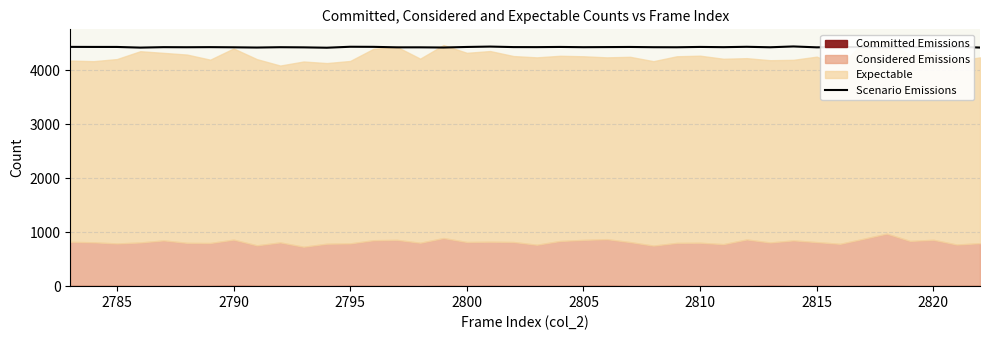

What is the lowest value of the Scenario Emissions series?

4421.9